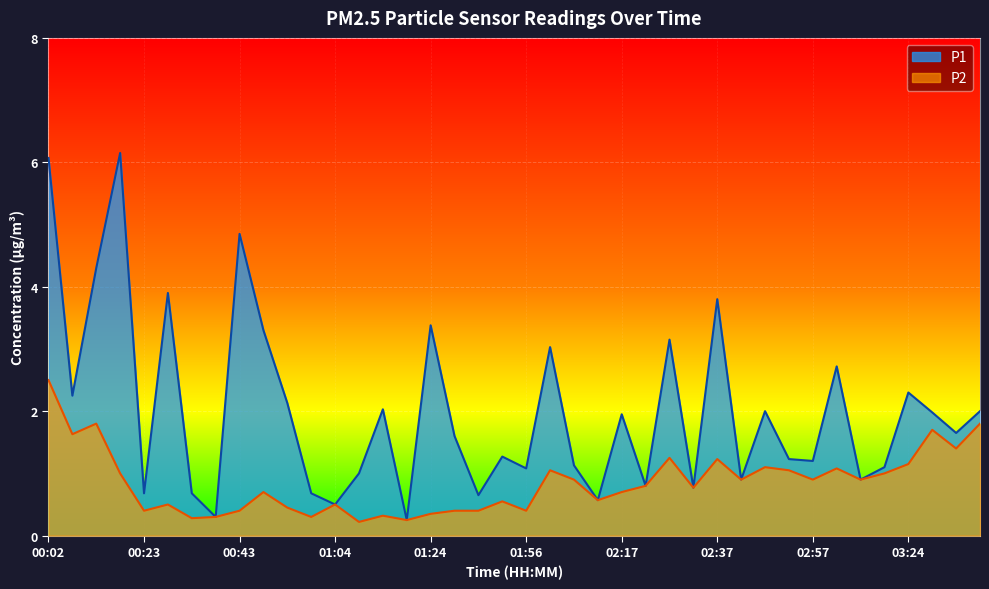

Count the number of data series in this chart.

2